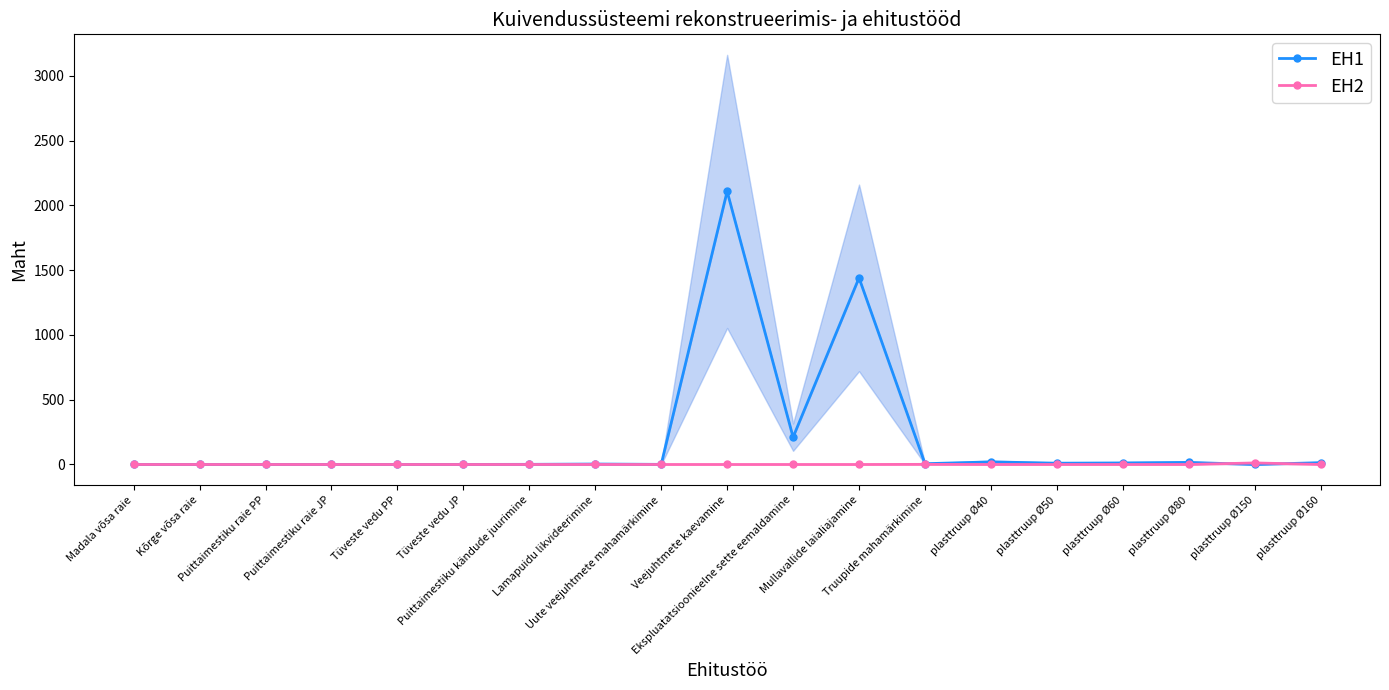

What are all the series names shown in the legend?

EH1, EH2